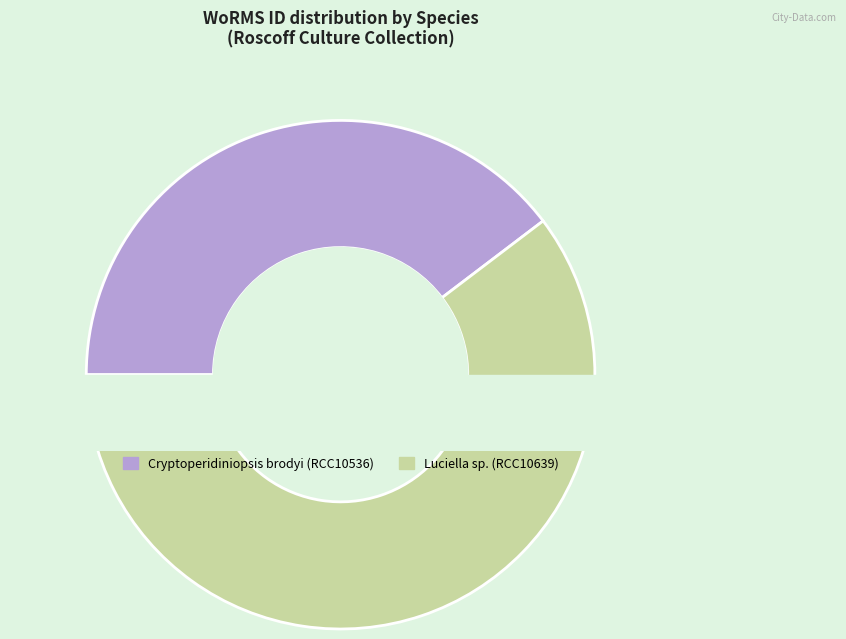

To the nearest percent, what percentage of the pie is Cryptoperidiniopsis brodyi (RCC10536)?

40%